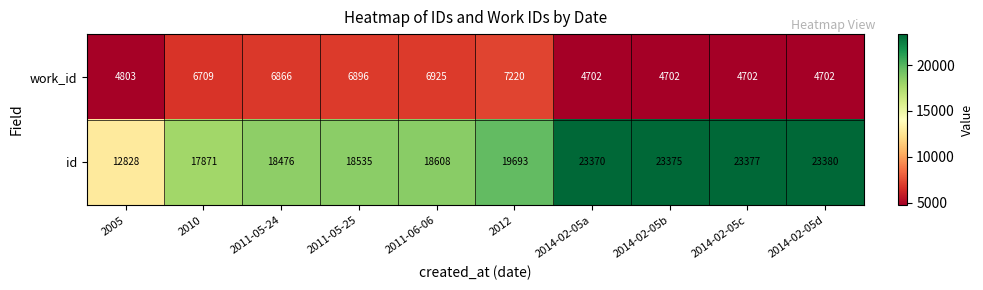

Which series has the widest spread of values?

id